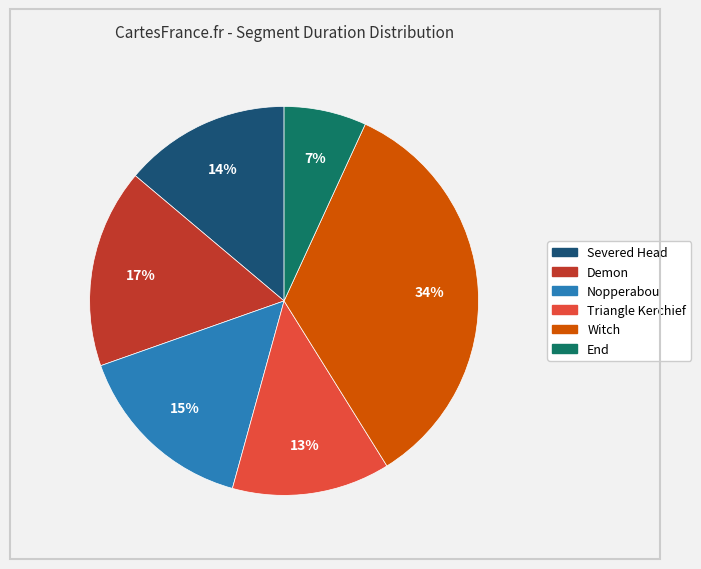

What is the largest slice in the pie chart?

Witch